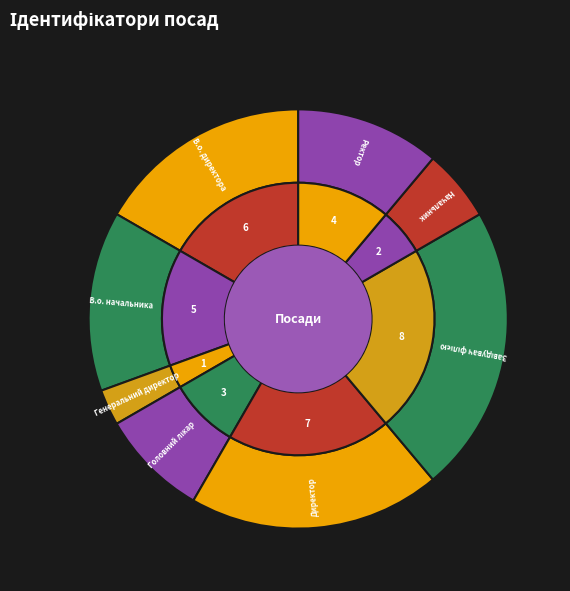

Is it true that Завідувач філією is 22% of the pie?

True